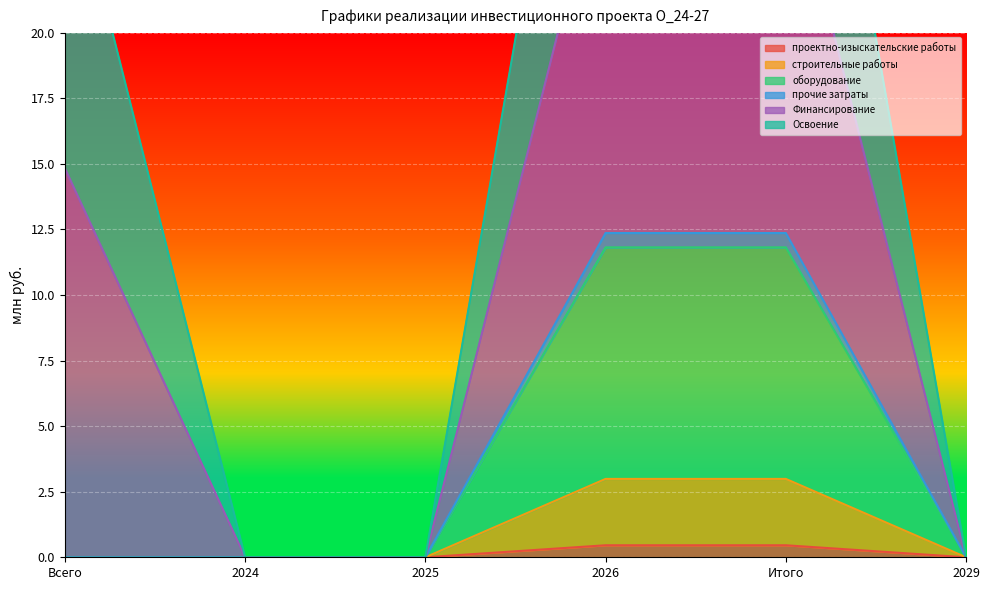

Rank the categories by оборудование value from lowest to highest.

Всего, 2024, 2025, 2029, 2026, Итого